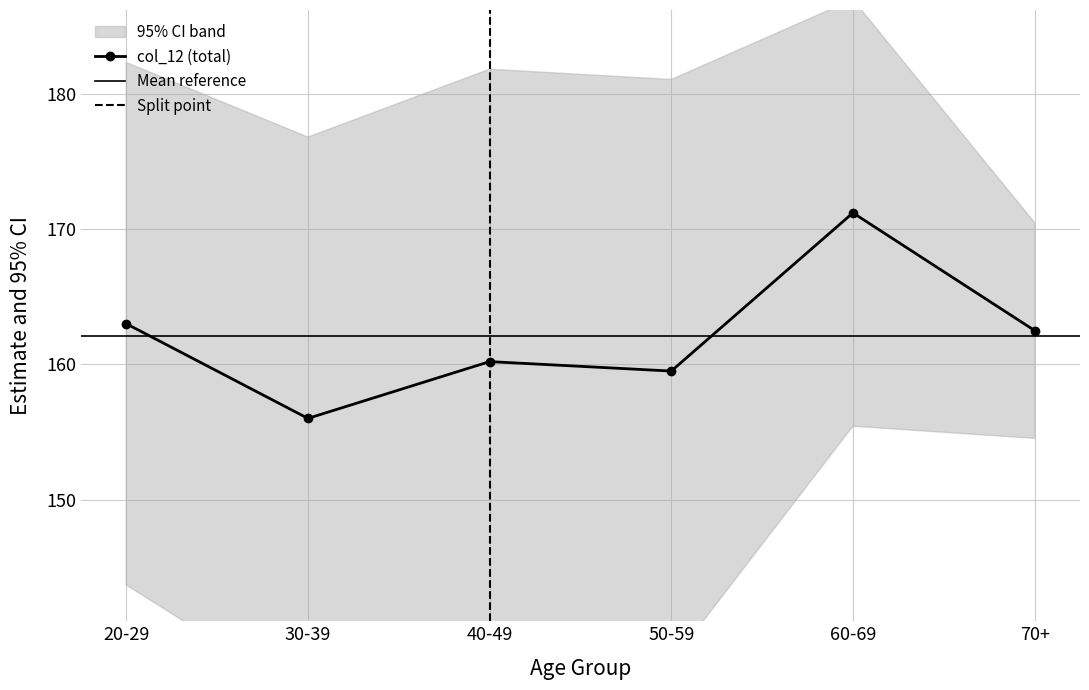

What is the label of the 3rd point from the left?

40-49